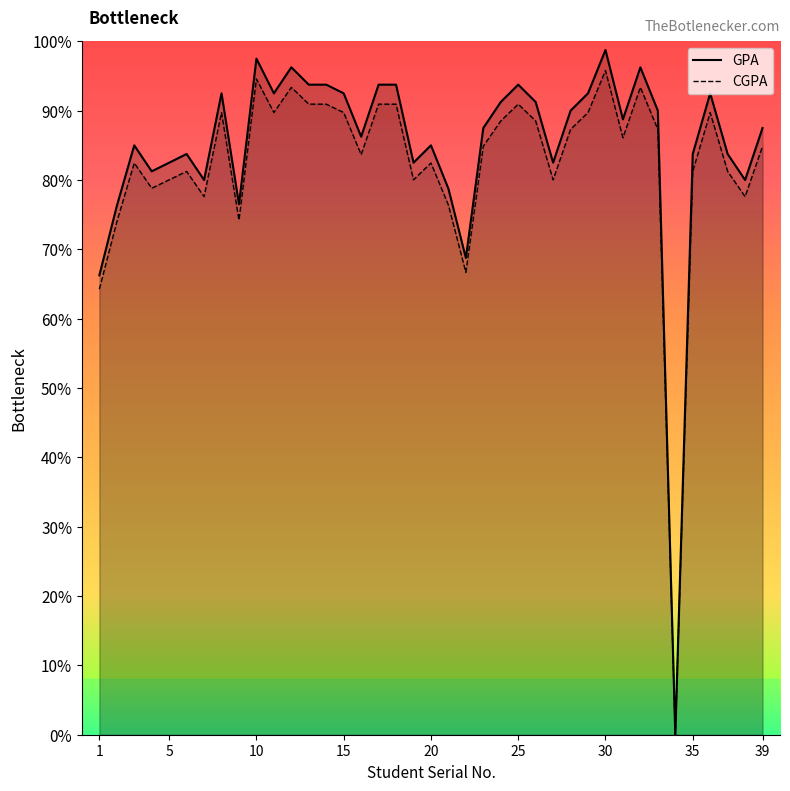

True or false: CGPA has more than 2 interior local peaks.

True